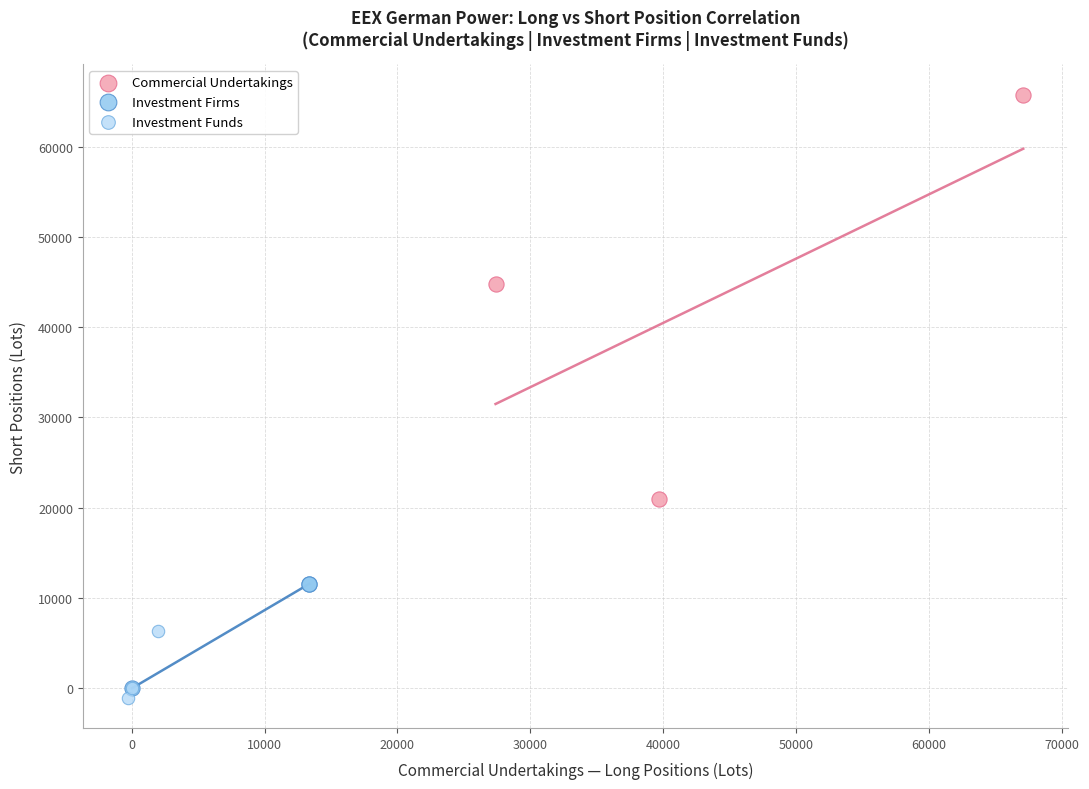

What are all the series names shown in the legend?

Commercial Undertakings, Investment Firms, Investment Funds